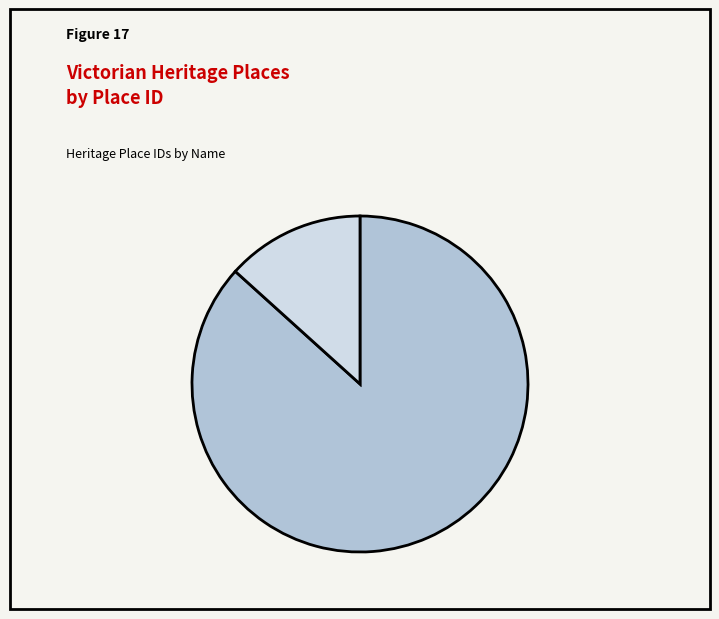

Is there a majority slice in this chart?

Yes